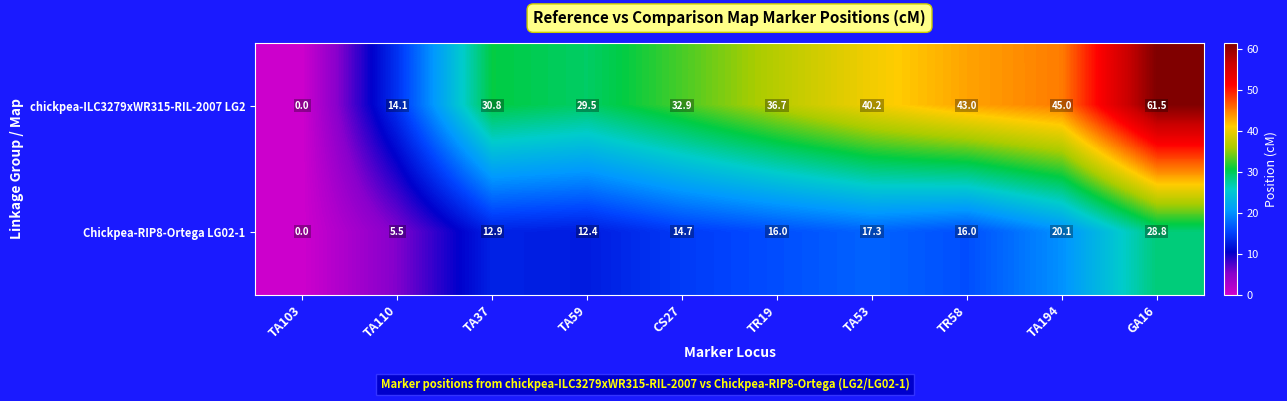

True or false: Chickpea-RIP8-Ortega LG02-1 has a value of 16.0 at TR58.

True